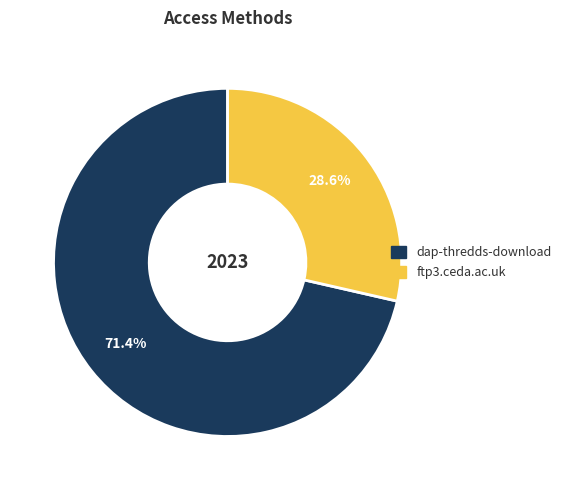

What percentage is NOT represented by dap-thredds-download?

28.6%